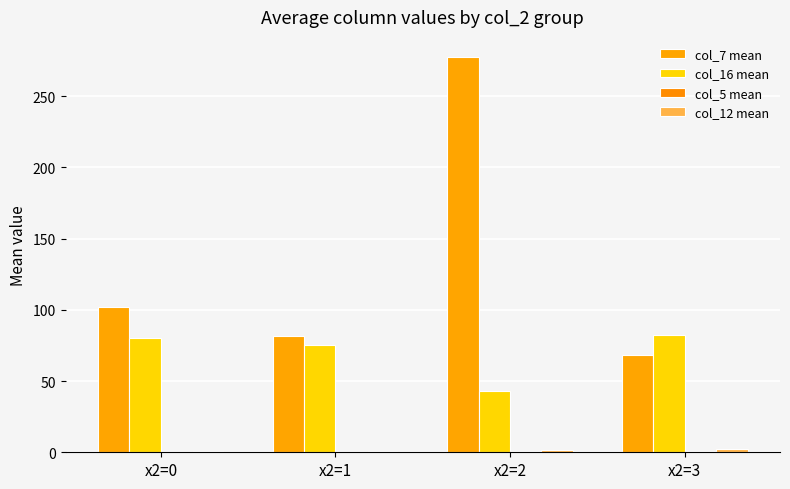

How many series are shown in this chart?

4